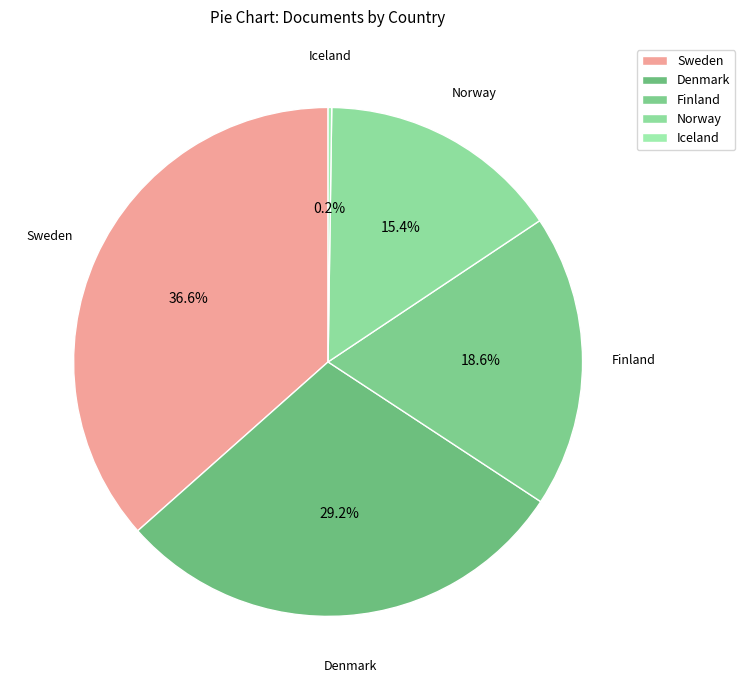

What is the ratio of the value at Denmark to the value at Norway?

1.9